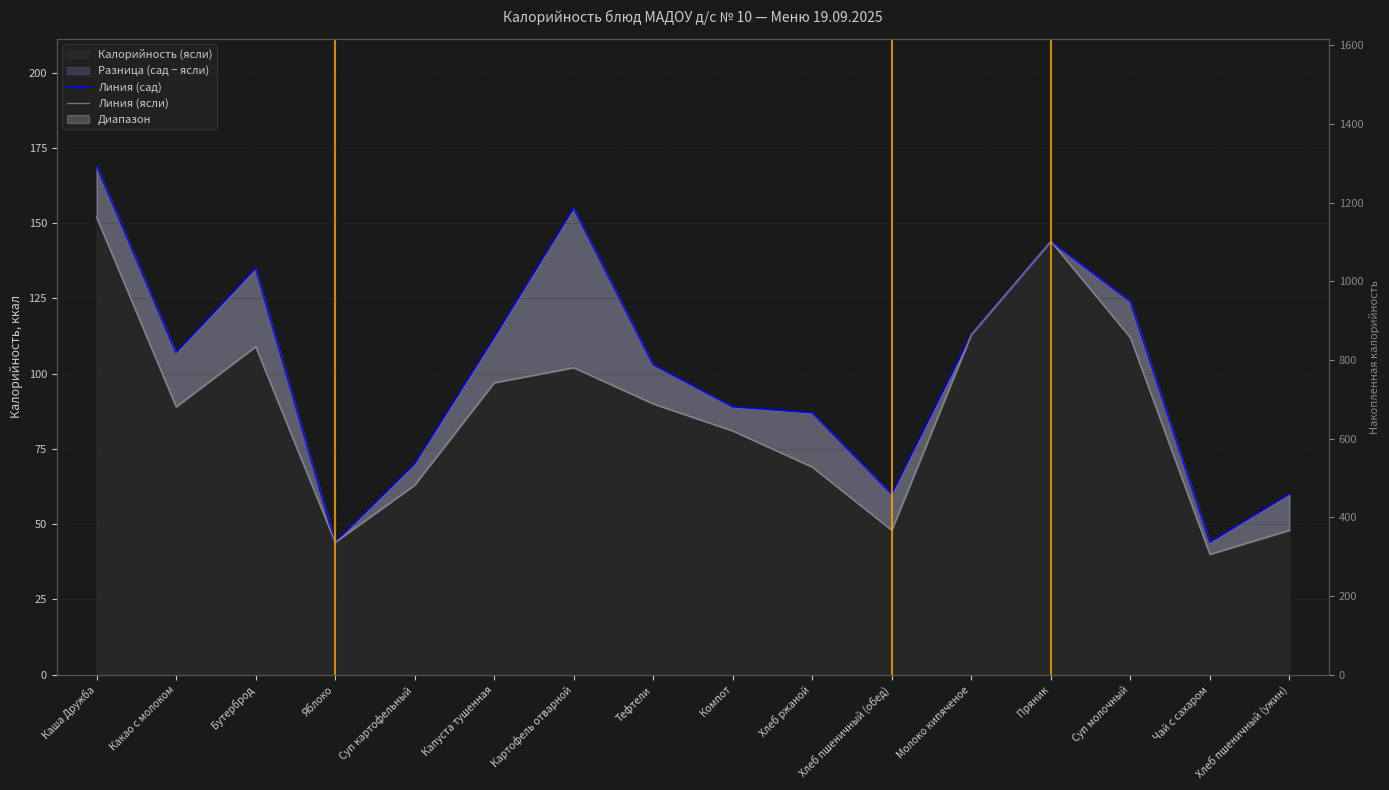

What is the label of the 7th point from the left?

Картофель отварной